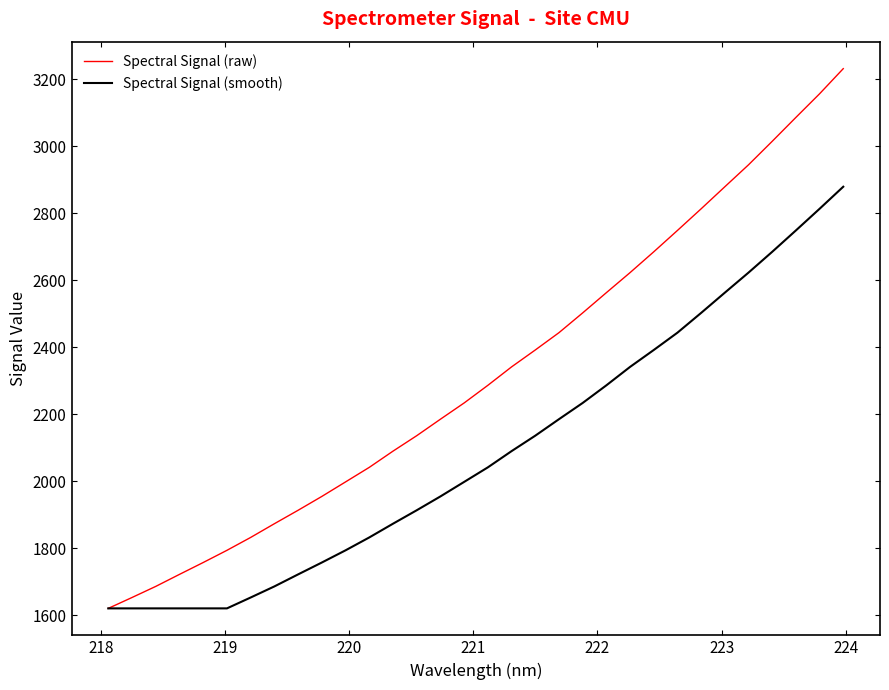

List the series in order of their overall mean, lowest first.

Spectral Signal (smooth), Spectral Signal (raw)